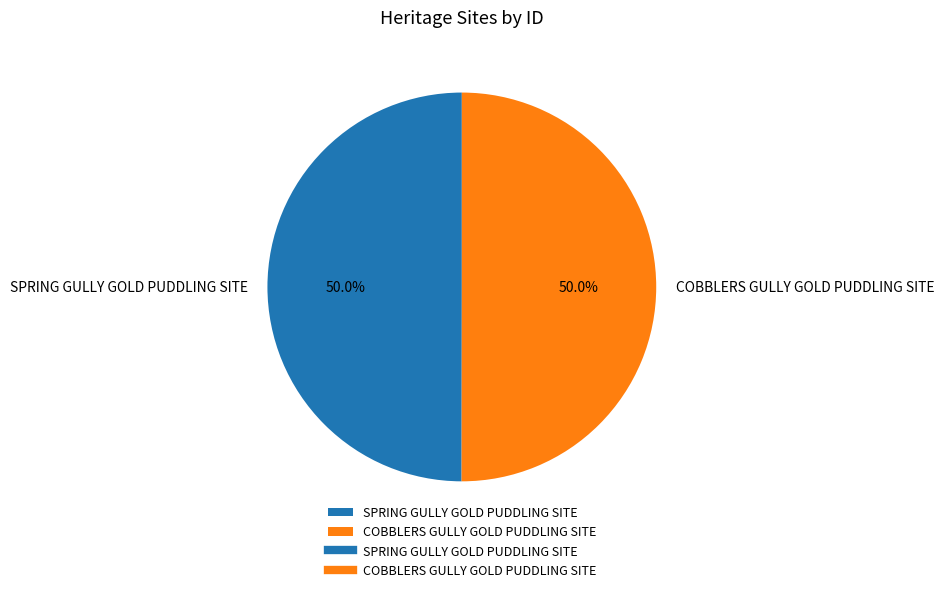

What is the ratio of the value at COBBLERS GULLY GOLD PUDDLING SITE to the value at SPRING GULLY GOLD PUDDLING SITE?

1.0